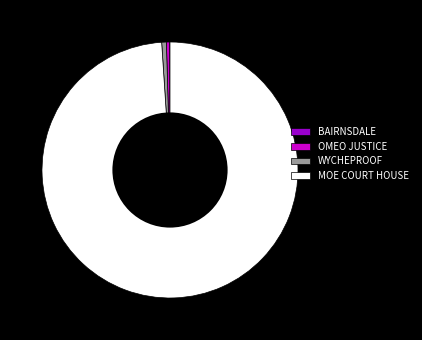

Combined, do WYCHEPROOF and MOE COURT HOUSE account for over 50%?

Yes